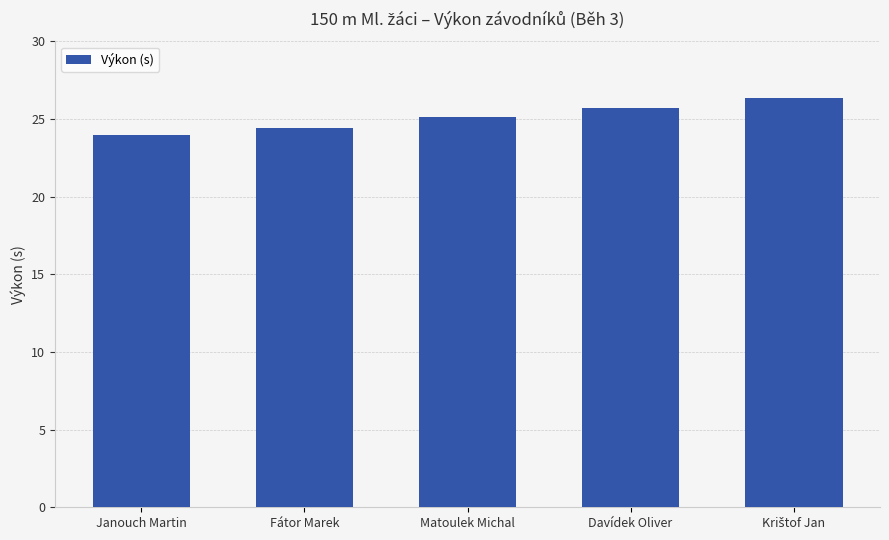

What is the label of the 4th bar from the right?

Fátor Marek